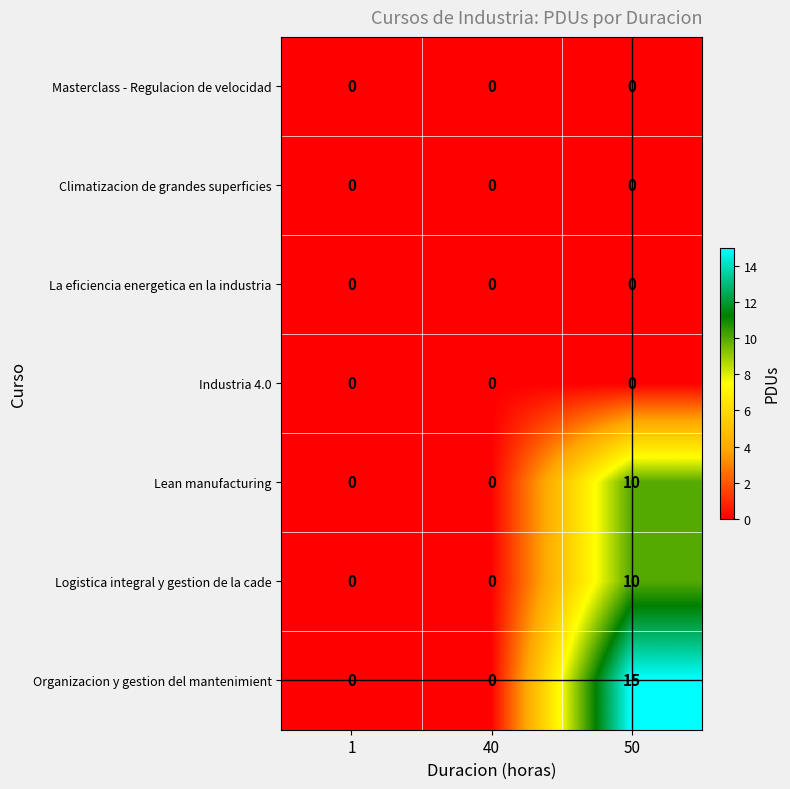

What is the maximum value shown in the chart?

15